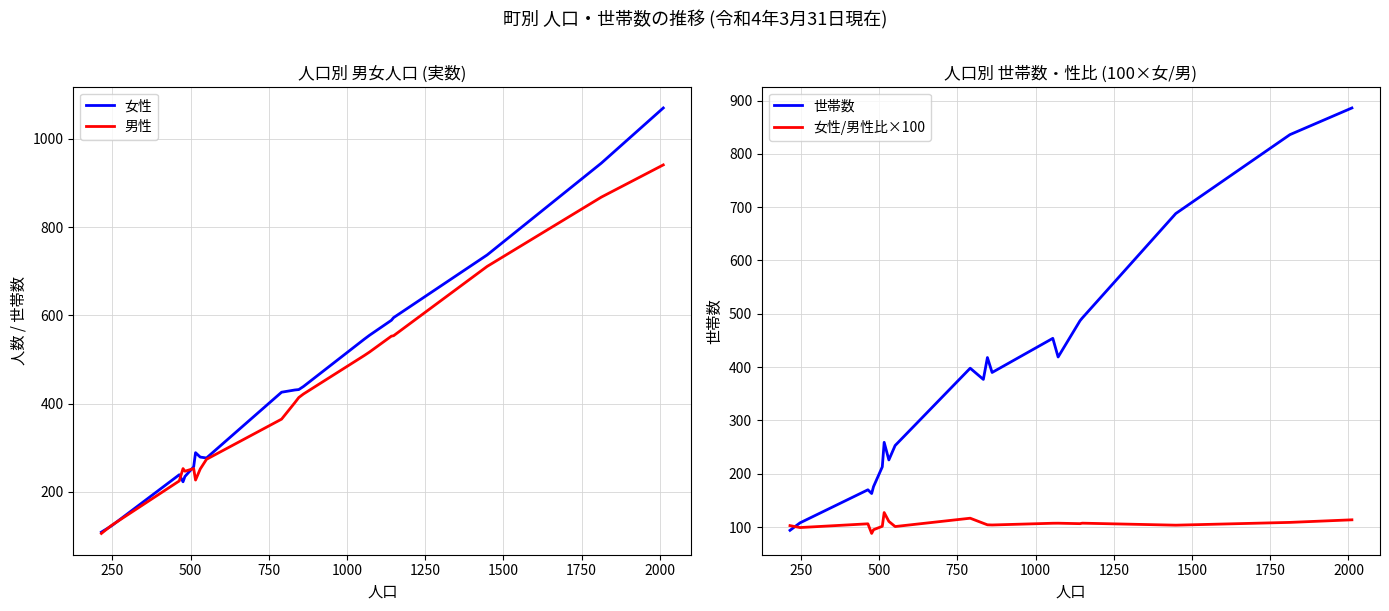

What is the highest value of the 男性 series?

941